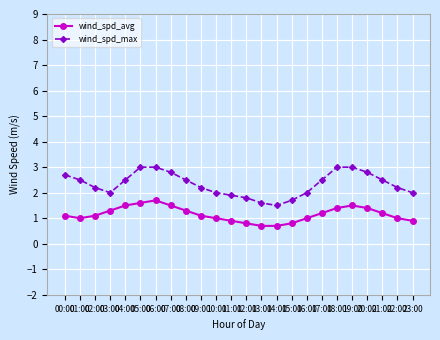

Is it true that wind_spd_avg equals 0.9 at 11:00?

True